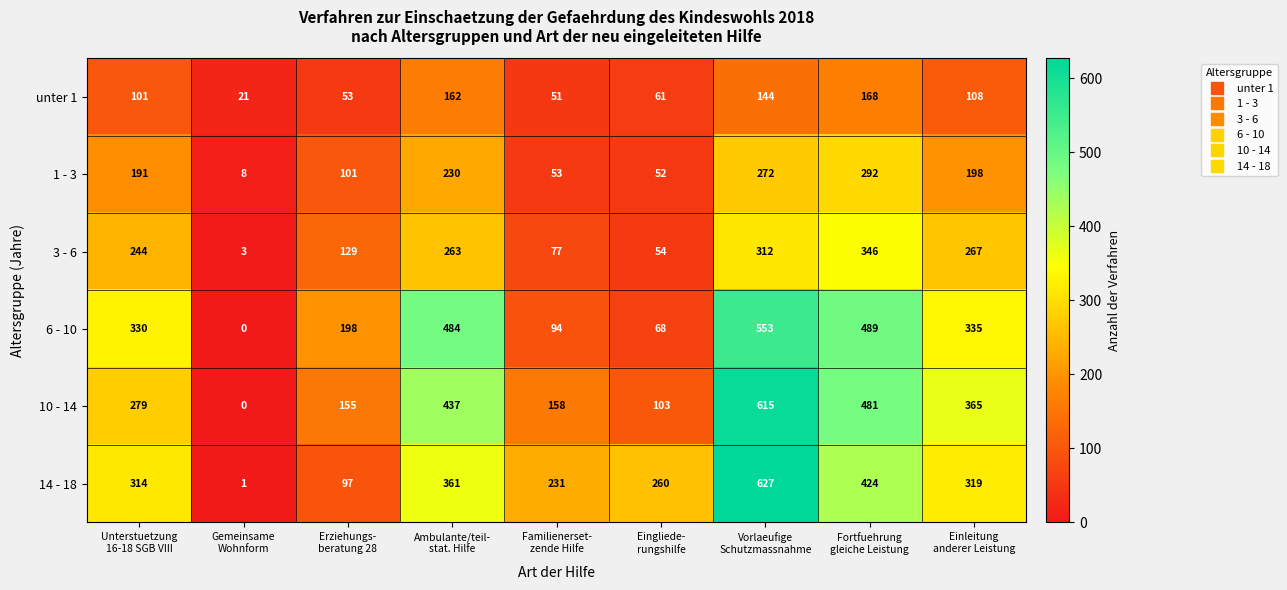

What is the difference between the maximum and minimum values in the 10 - 14 series?

615